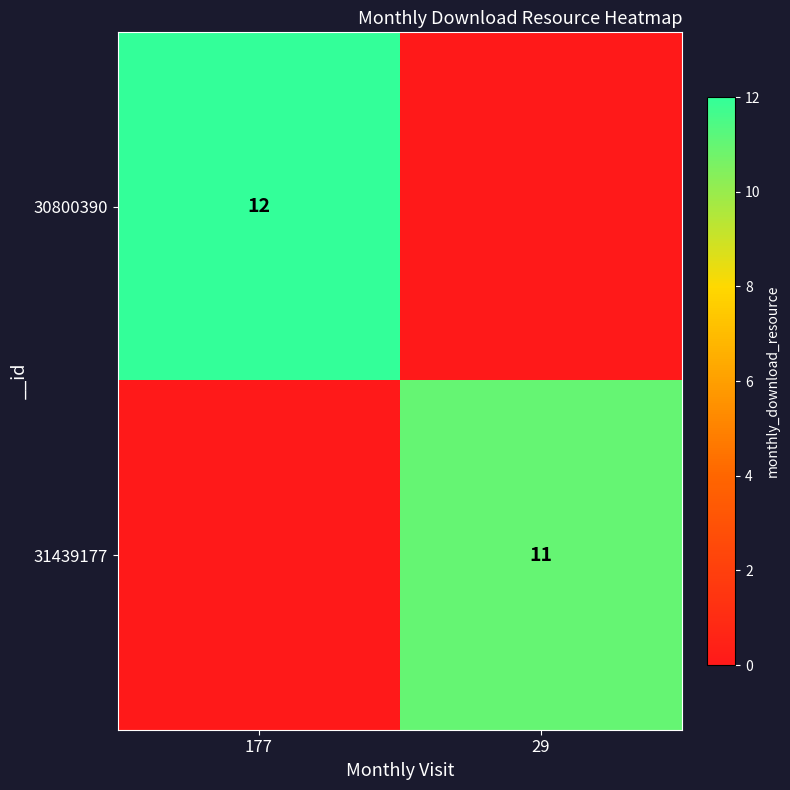

Which label corresponds to the smallest value in the chart?

29